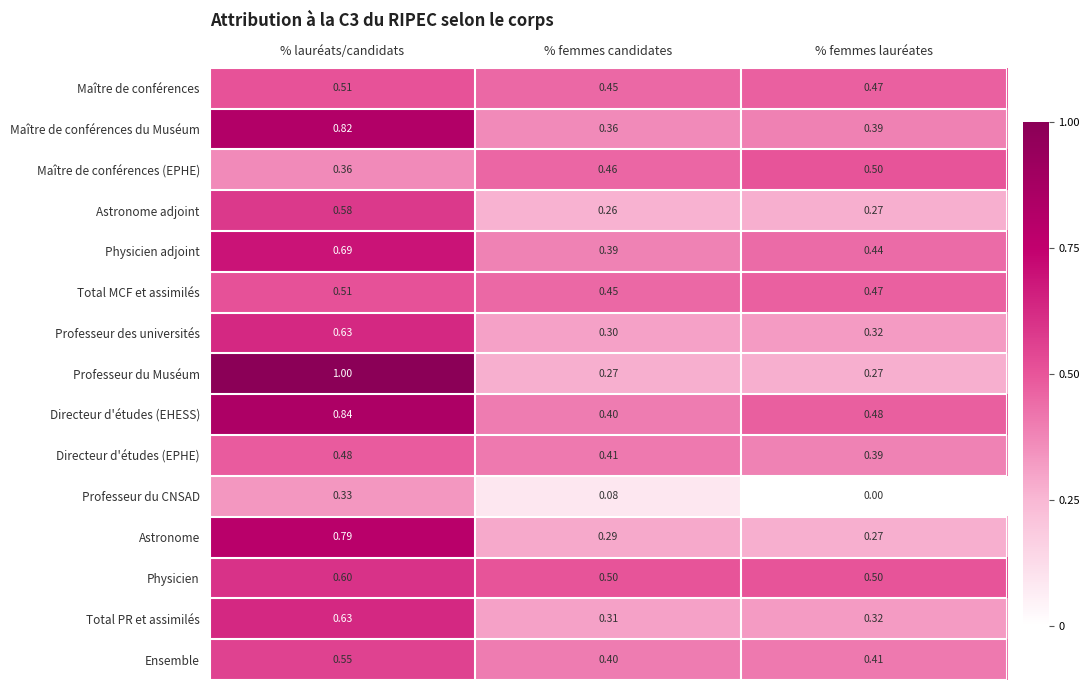

At which label does Professeur du CNSAD reach its minimum?

% femmes lauréates